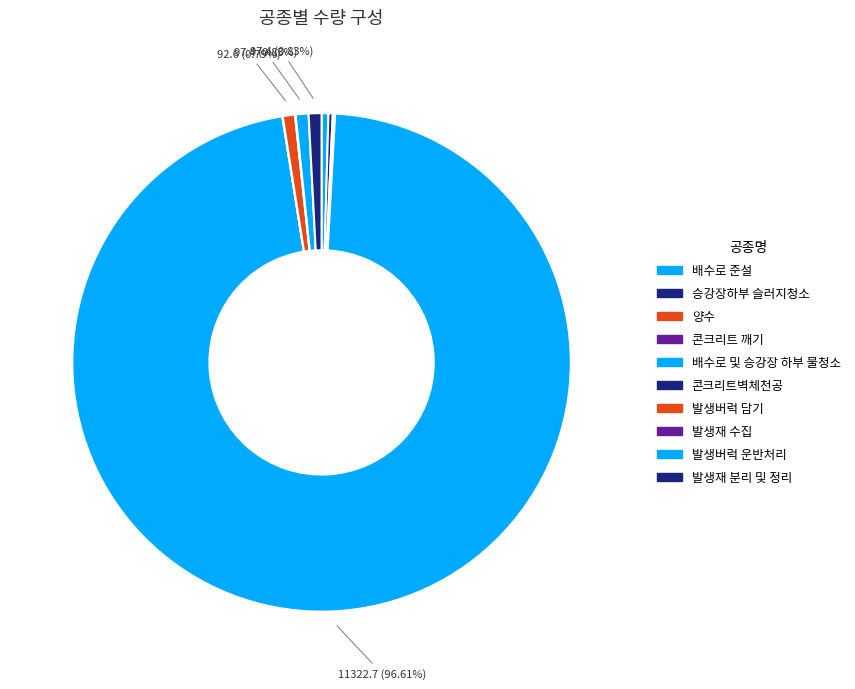

What is the change in value from 발생버럭 담기 to 발생재 분리 및 정리?

+4.8